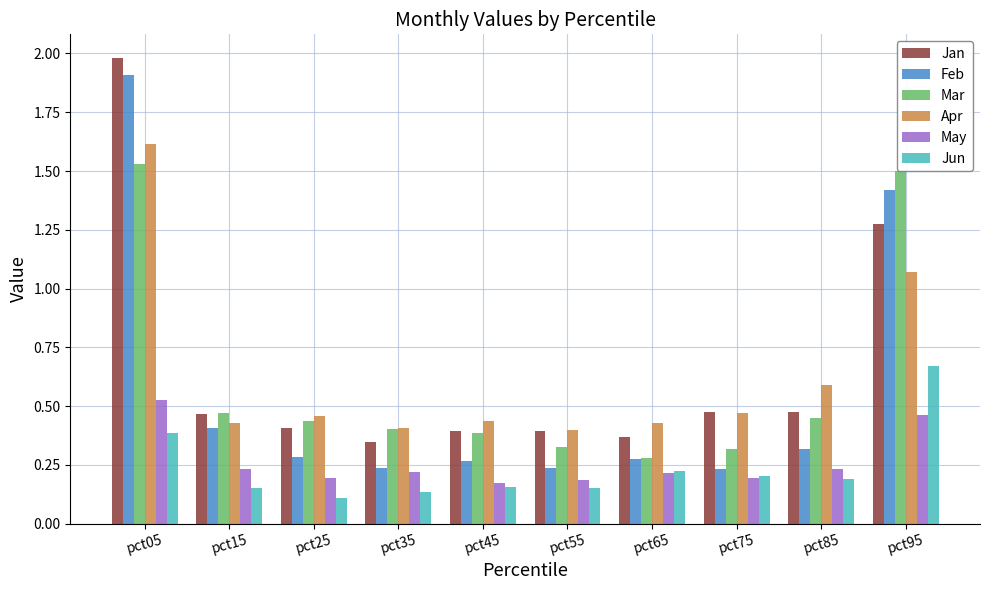

What are all the series names shown in the legend?

Jan, Feb, Mar, Apr, May, Jun